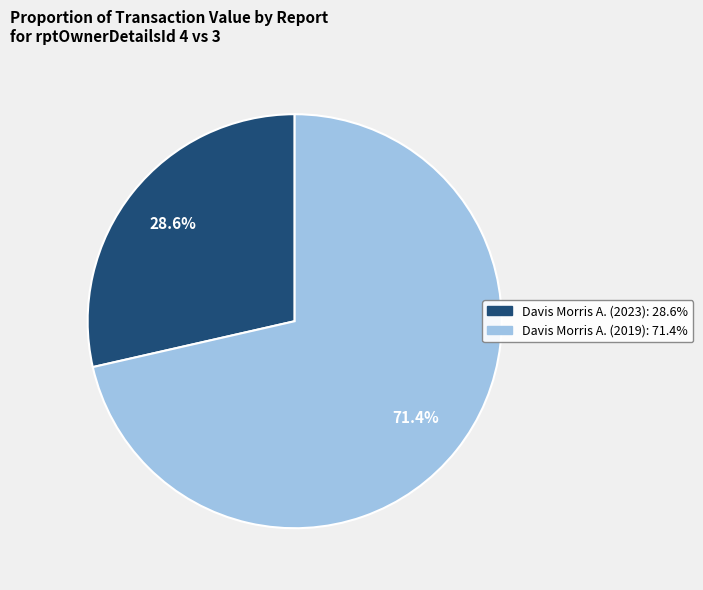

What is the majority slice?

Davis Morris A. (2019)